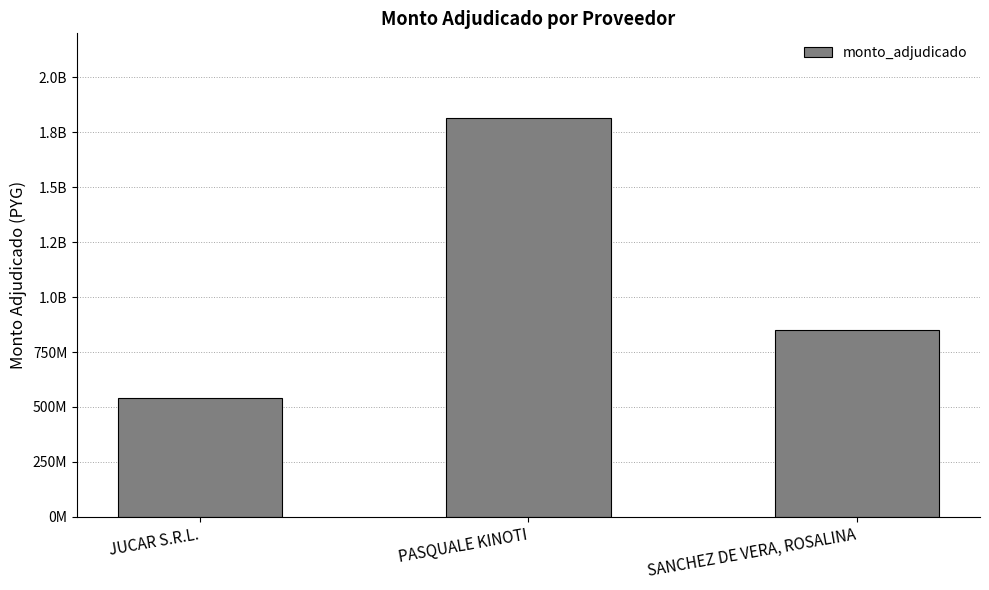

Is it true that the value at JUCAR S.R.L. is 206614582?

False